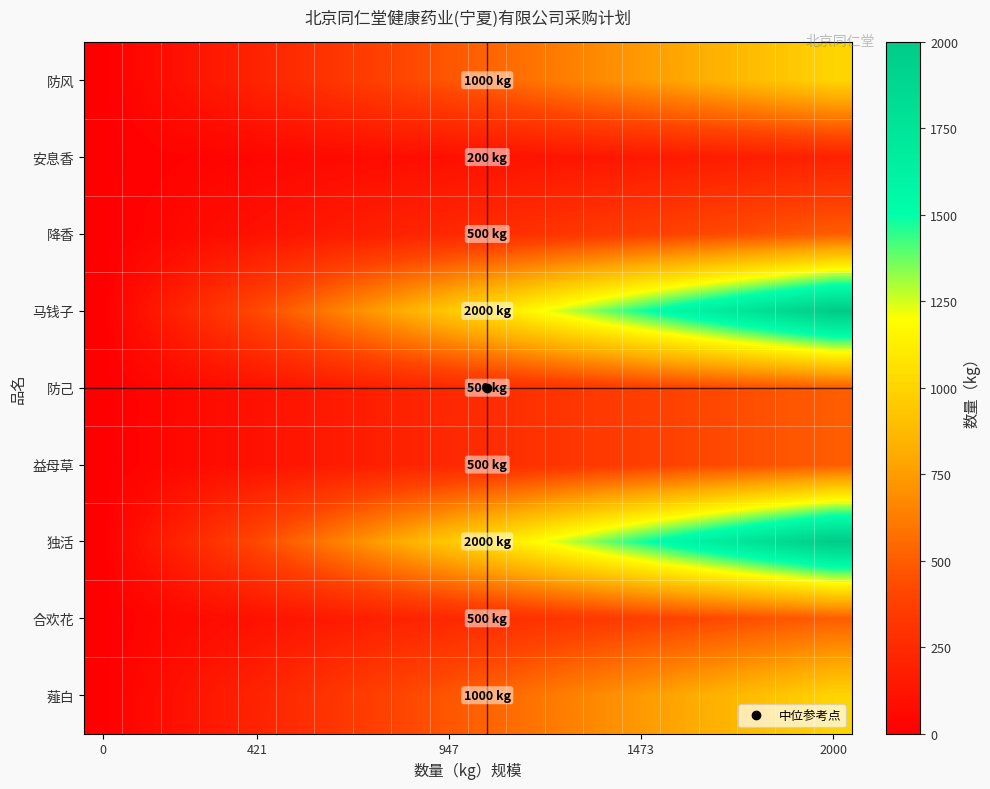

Reading right to left, transcribe all the data shown in this chart.

防风: 1000.0	947.4	894.7	842.1	789.5	736.8	684.2	631.6	578.9	526.3	473.7	421.1	368.4	315.8	263.2	210.5	157.9	105.3	52.6	0.0
安息香: 200.0	189.5	178.9	168.4	157.9	147.4	136.8	126.3	115.8	105.3	94.7	84.2	73.7	63.2	52.6	42.1	31.6	21.1	10.5	0.0
降香: 500.0	473.7	447.4	421.1	394.7	368.4	342.1	315.8	289.5	263.2	236.8	210.5	184.2	157.9	131.6	105.3	78.9	52.6	26.3	0.0
马钱子: 2000.0	1894.7	1789.5	1684.2	1578.9	1473.7	1368.4	1263.2	1157.9	1052.6	947.4	842.1	736.8	631.6	526.3	421.1	315.8	210.5	105.3	0.0
防己: 500.0	473.7	447.4	421.1	394.7	368.4	342.1	315.8	289.5	263.2	236.8	210.5	184.2	157.9	131.6	105.3	78.9	52.6	26.3	0.0
益母草: 500.0	473.7	447.4	421.1	394.7	368.4	342.1	315.8	289.5	263.2	236.8	210.5	184.2	157.9	131.6	105.3	78.9	52.6	26.3	0.0
独活: 2000.0	1894.7	1789.5	1684.2	1578.9	1473.7	1368.4	1263.2	1157.9	1052.6	947.4	842.1	736.8	631.6	526.3	421.1	315.8	210.5	105.3	0.0
合欢花: 500.0	473.7	447.4	421.1	394.7	368.4	342.1	315.8	289.5	263.2	236.8	210.5	184.2	157.9	131.6	105.3	78.9	52.6	26.3	0.0
薤白: 1000.0	947.4	894.7	842.1	789.5	736.8	684.2	631.6	578.9	526.3	473.7	421.1	368.4	315.8	263.2	210.5	157.9	105.3	52.6	0.0